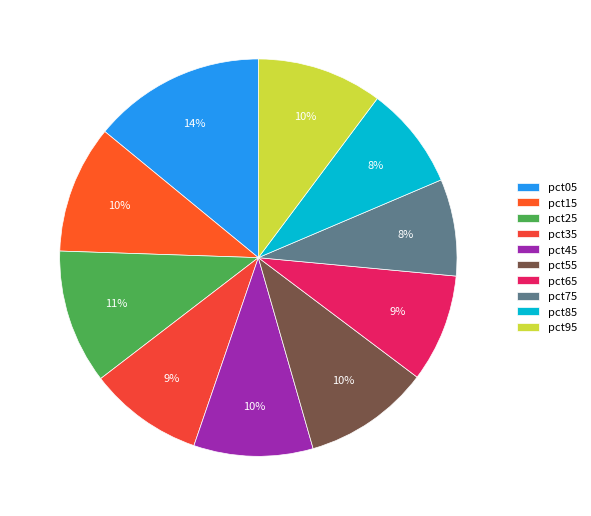

Is pct65 the majority of the pie?

No